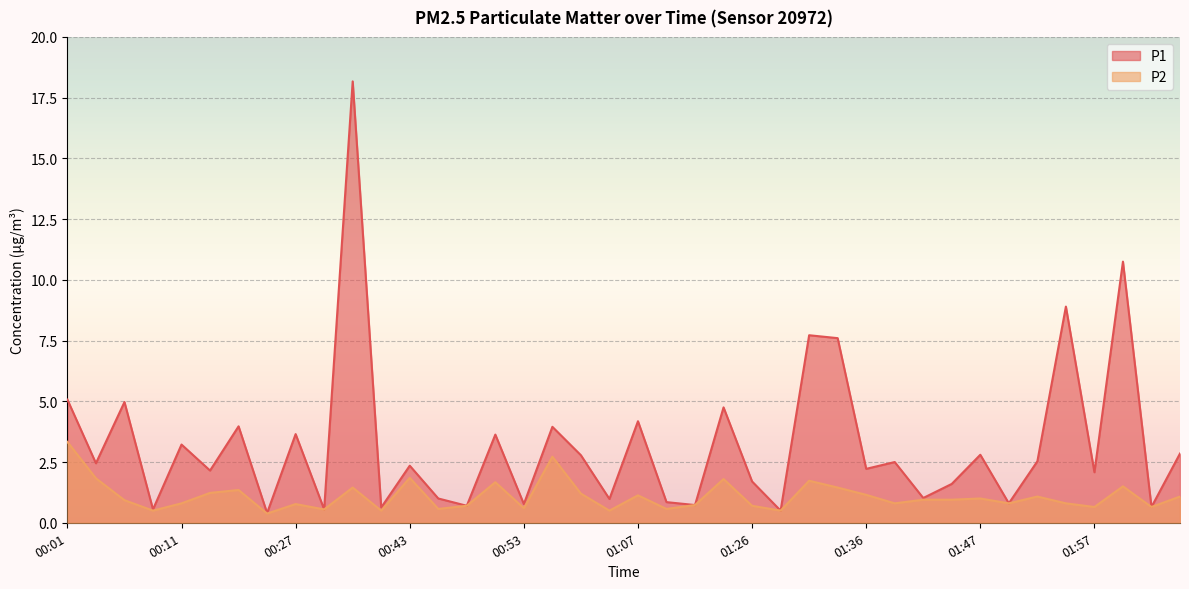

What is the greatest value displayed?

18.2